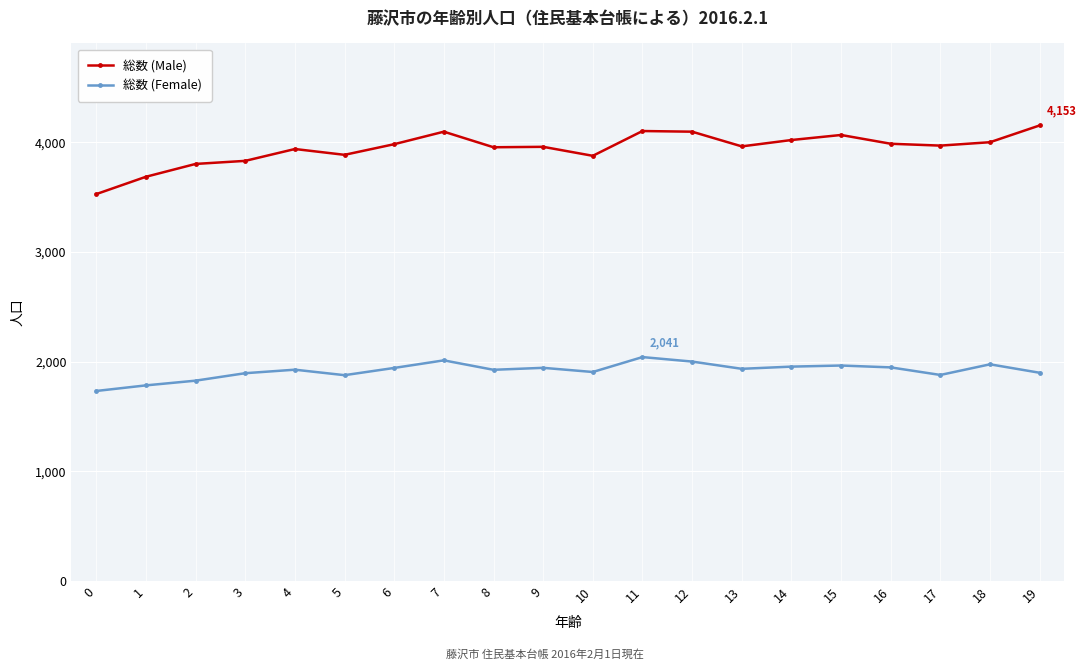

Is the value of 総数 (Male) at 8 greater than the value of 総数 (Female) at 3?

Yes